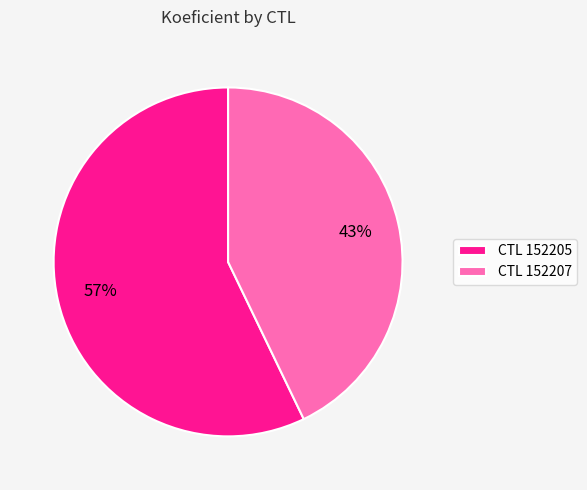

To the nearest percent, what percentage of the pie is CTL 152207?

43%